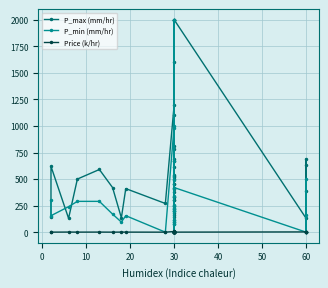

What is the sum of all P_min (mm/hr) values?

11290.0